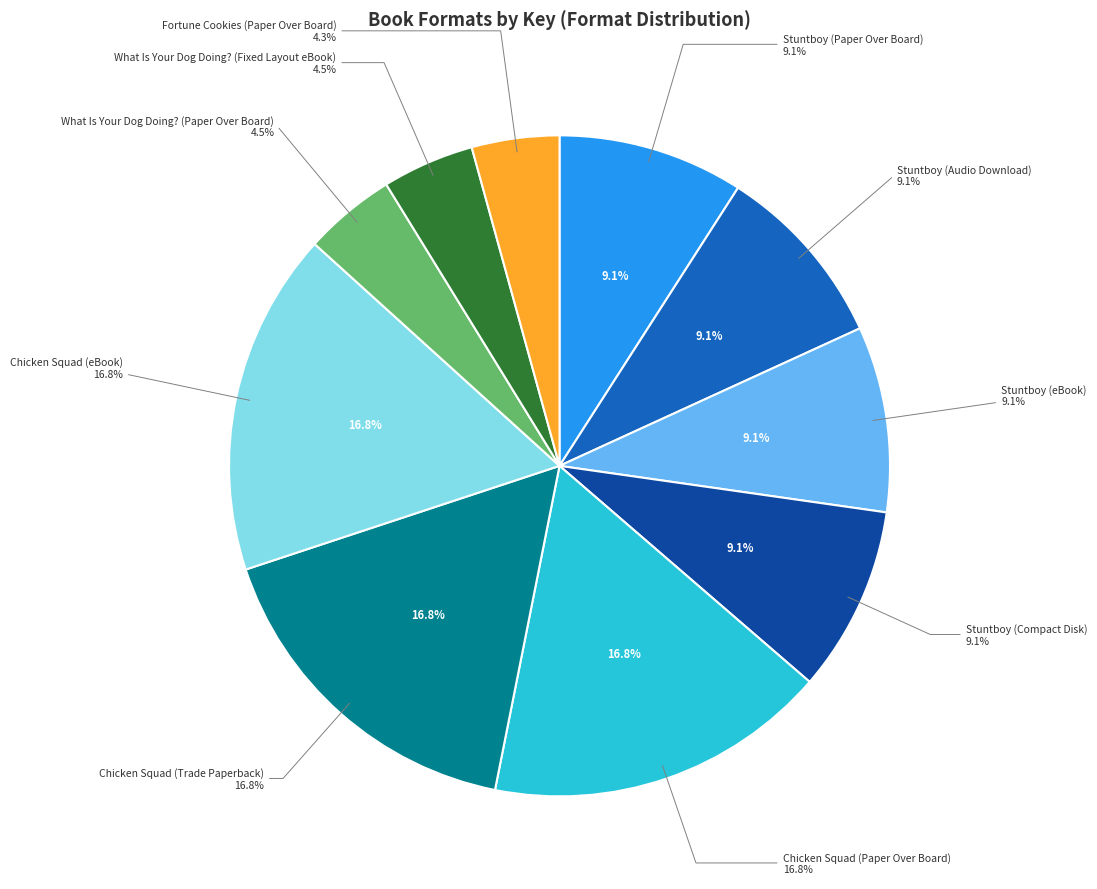

True or false: Stuntboy (Paper Over Board) accounts for 9% of the total.

True